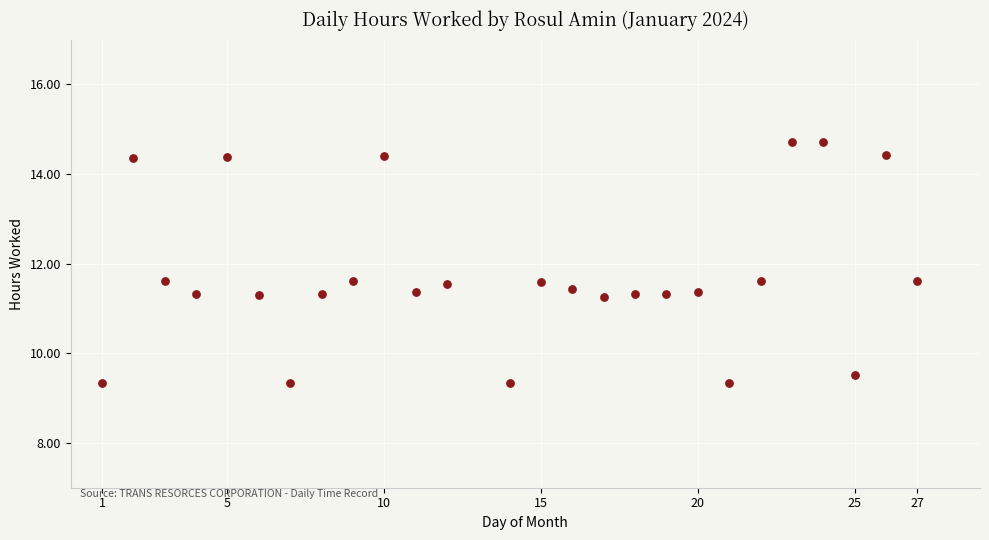

What is the range of Y values (max minus min)?

5.4